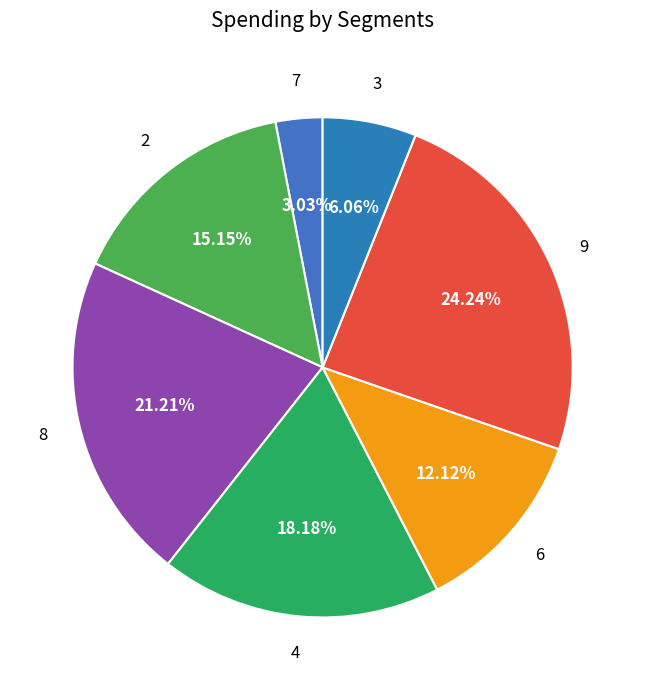

How many segments does this pie chart have?

7